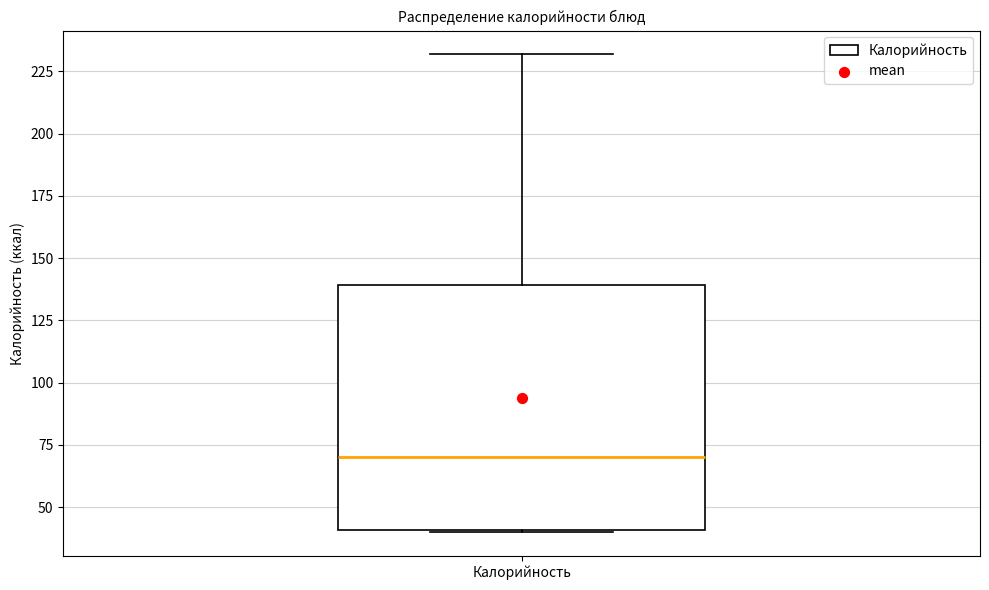

Where does the median line of the box for Калорийность sit on the y-axis? The values are not printed on the chart, so give them approximately, as read against the axis.

70